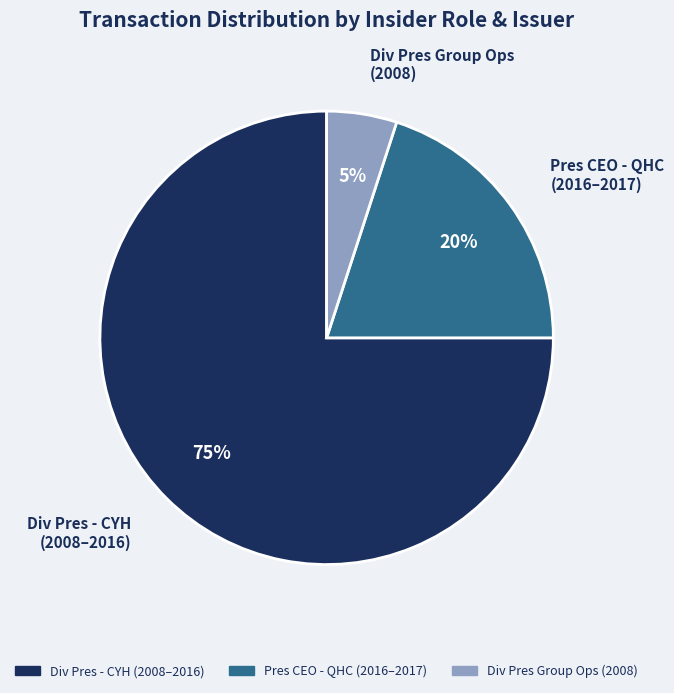

To the nearest percent, what is the difference between the largest and smallest slice percentages?

70%